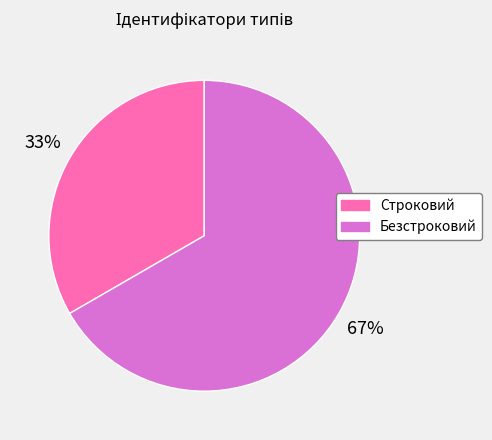

How many segments does this pie chart have?

2